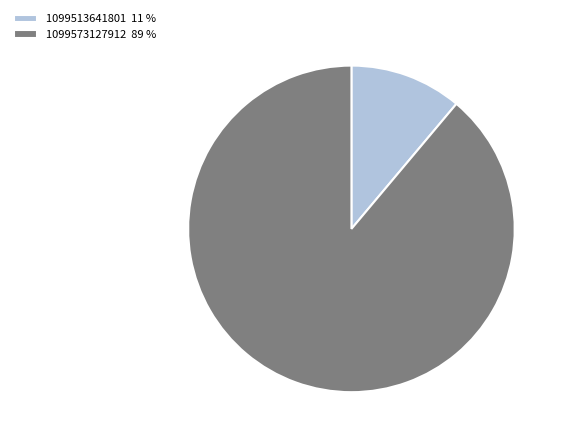

Between 1099573127912 and 1099513641801, which is larger?

1099573127912